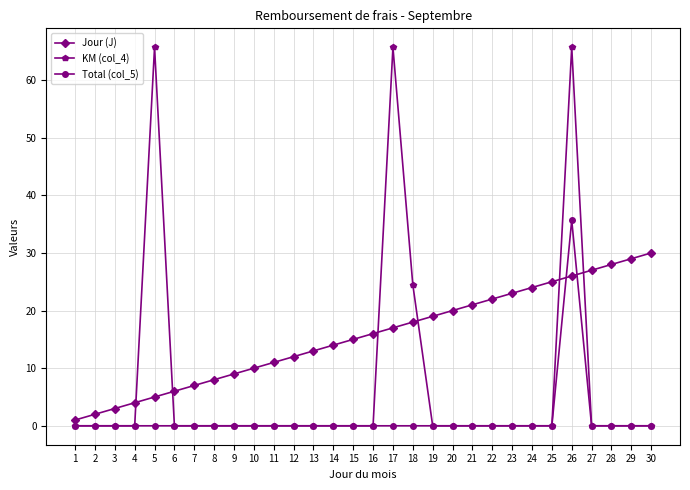

The value of KM (col_4) at 19 is 0.0. True or false?

True